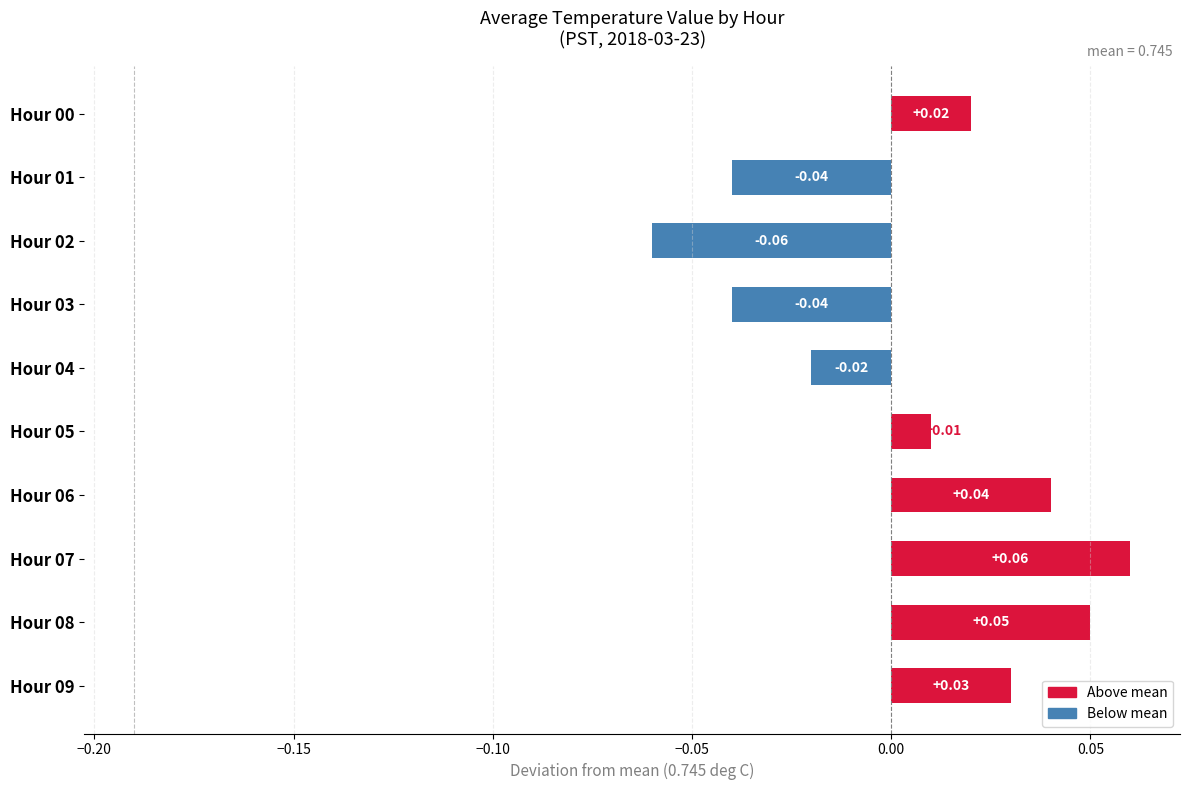

Which has a higher value, Hour 09 or Hour 07?

Hour 07